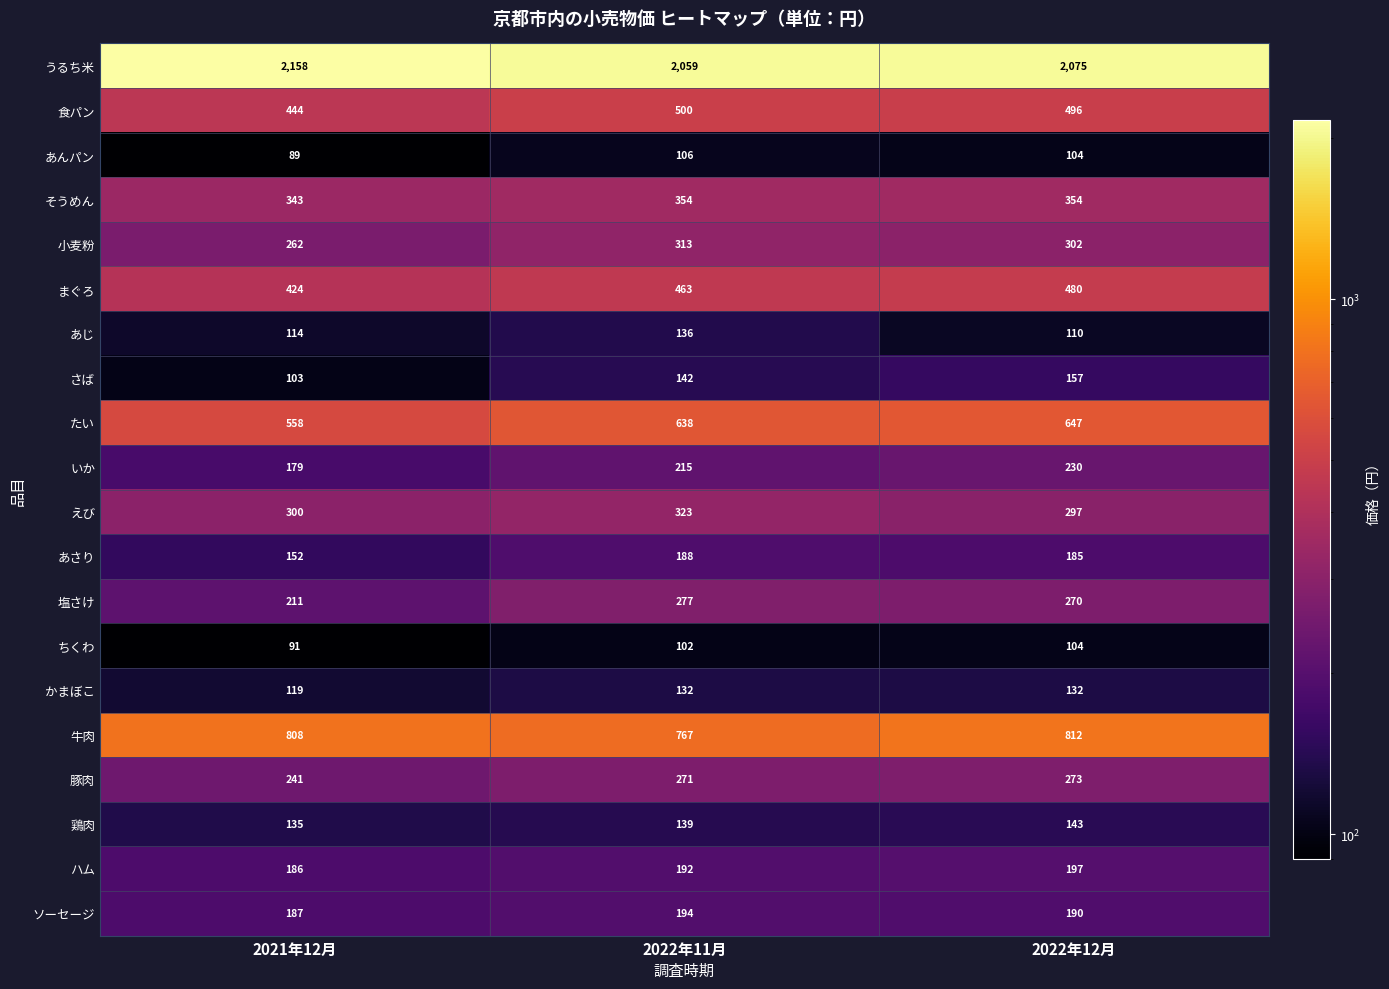

What is the spread (max minus min) of values at 2021年12月?

2069